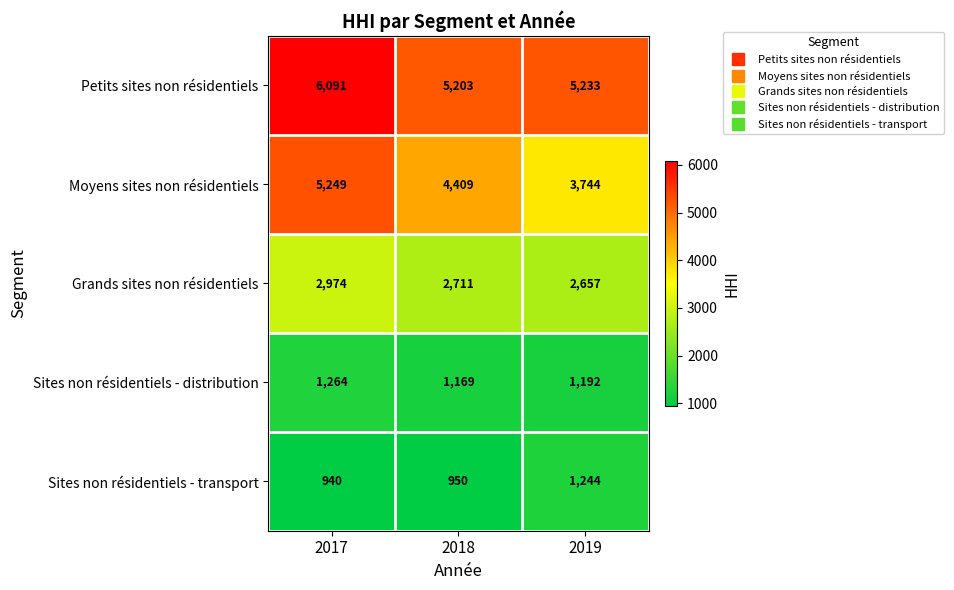

What is the smallest value displayed?

940